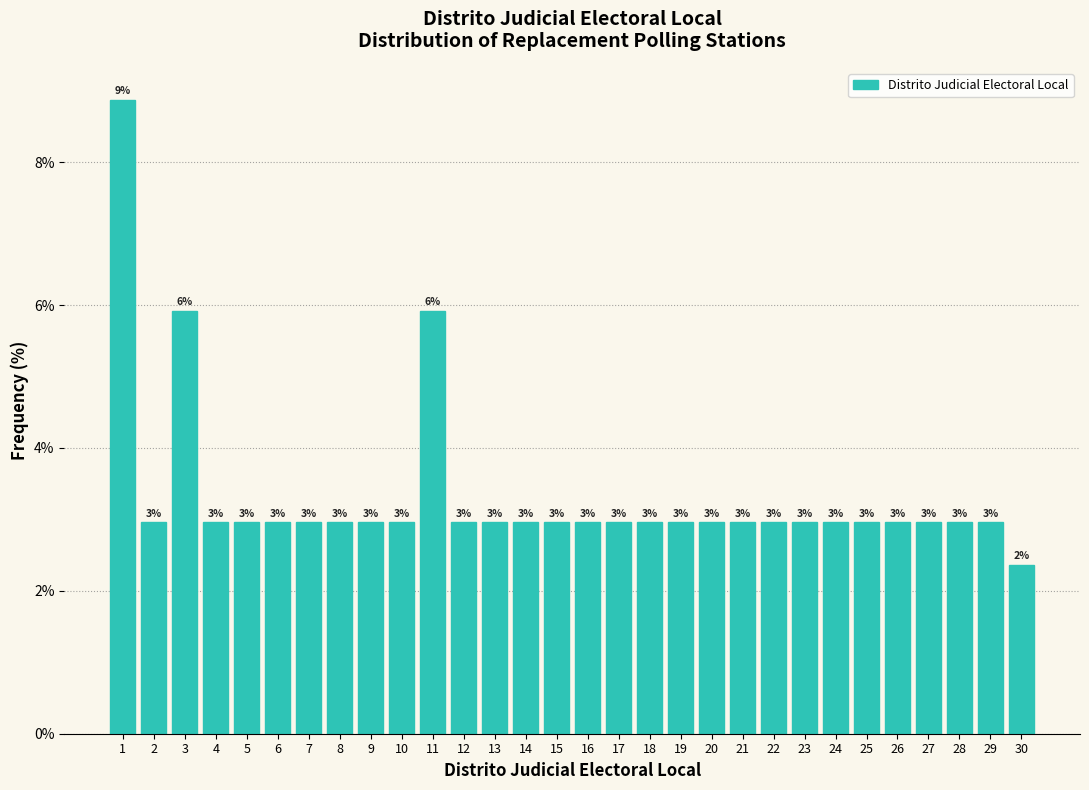

Which range on the x-axis has the tallest bar?

0.5 to 1.5